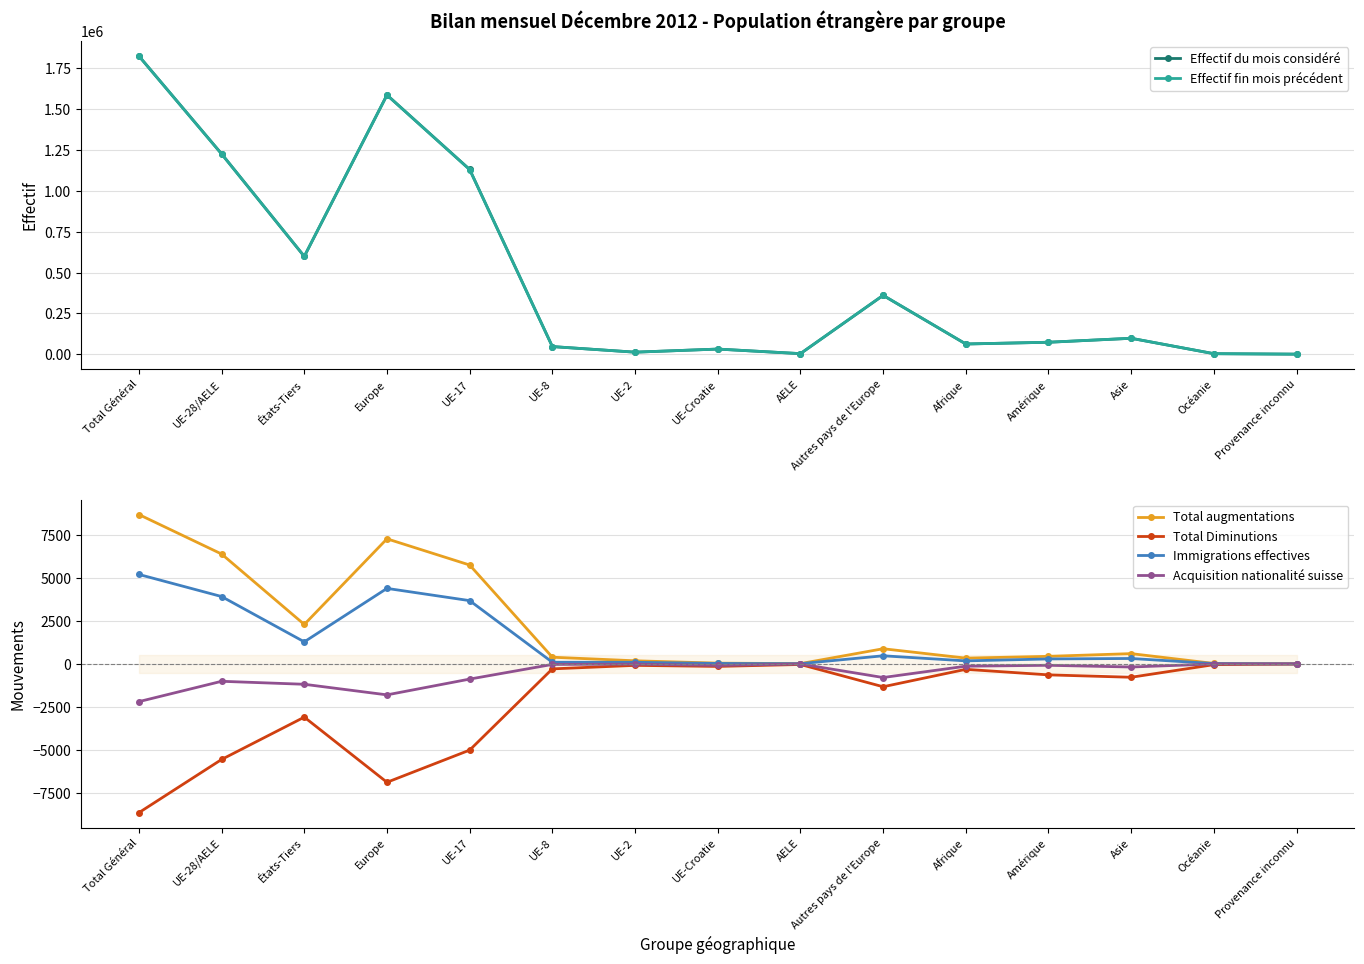

Is it true that Total Diminutions equals -313 at Afrique?

True